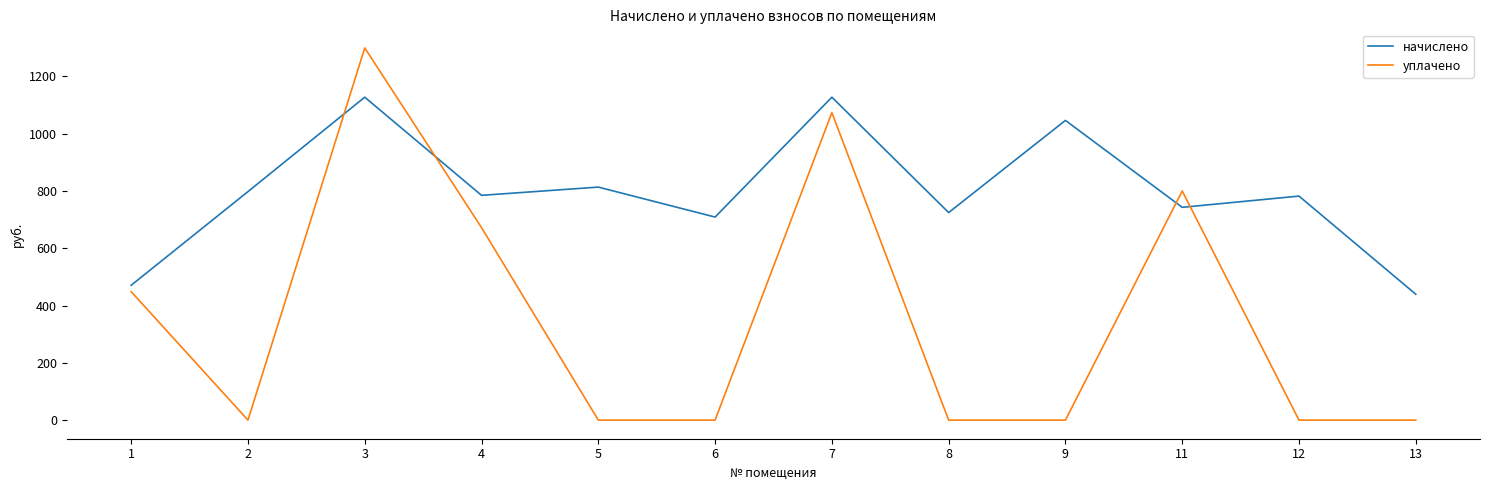

Which series ends up on top after the final intersection of начислено and уплачено?

начислено